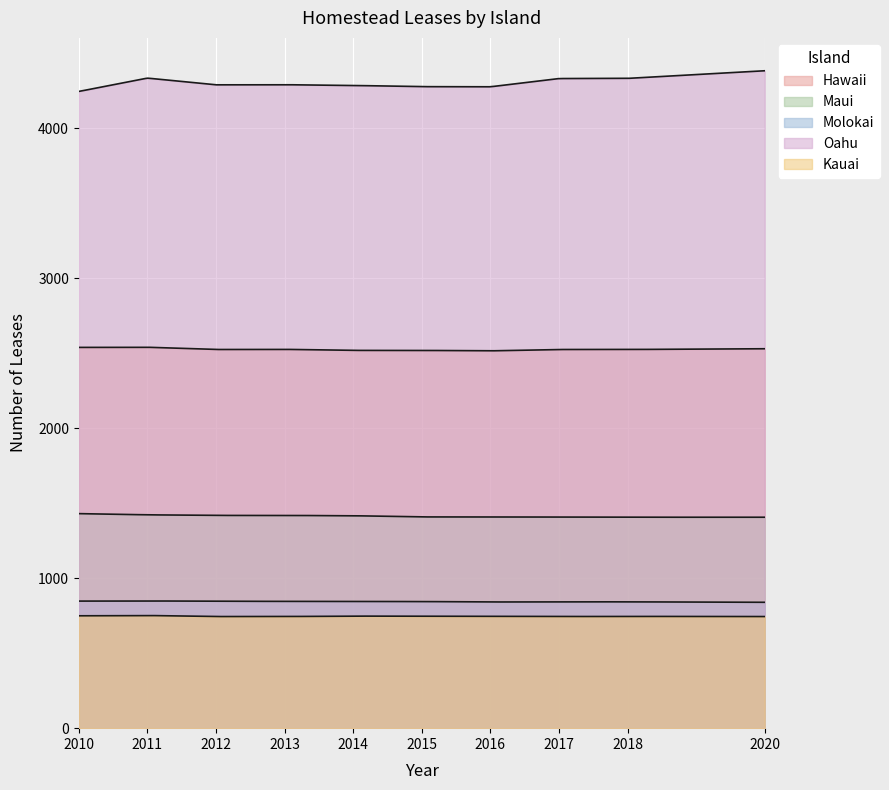

What is the highest value of the Hawaii series?

2539